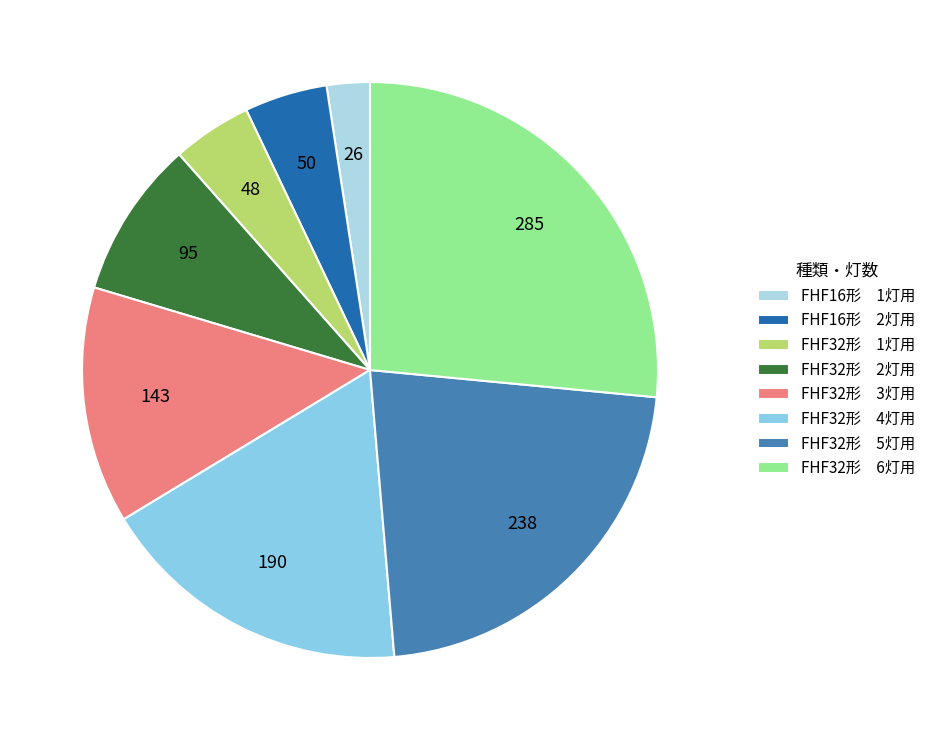

To the nearest percent, what is the difference between the largest and smallest slice percentages?

24%